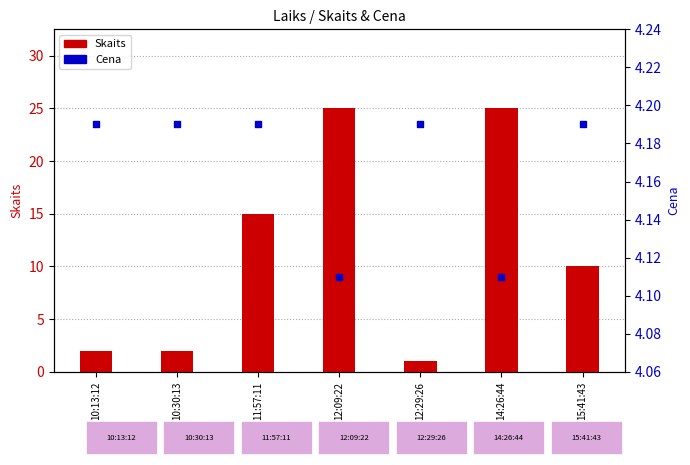

What is the total value across all series at 10:13:12?

6.2